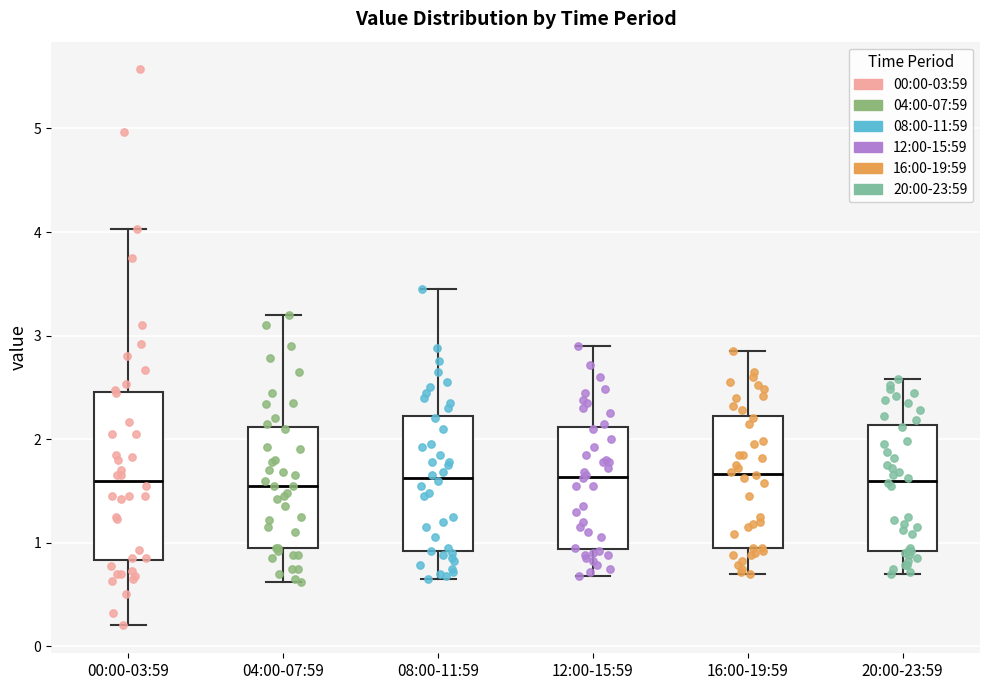

Where does the upper whisker of the box for 08:00-11:59 end on the y-axis? The values are not printed on the chart, so give them approximately, as read against the axis.

3.5